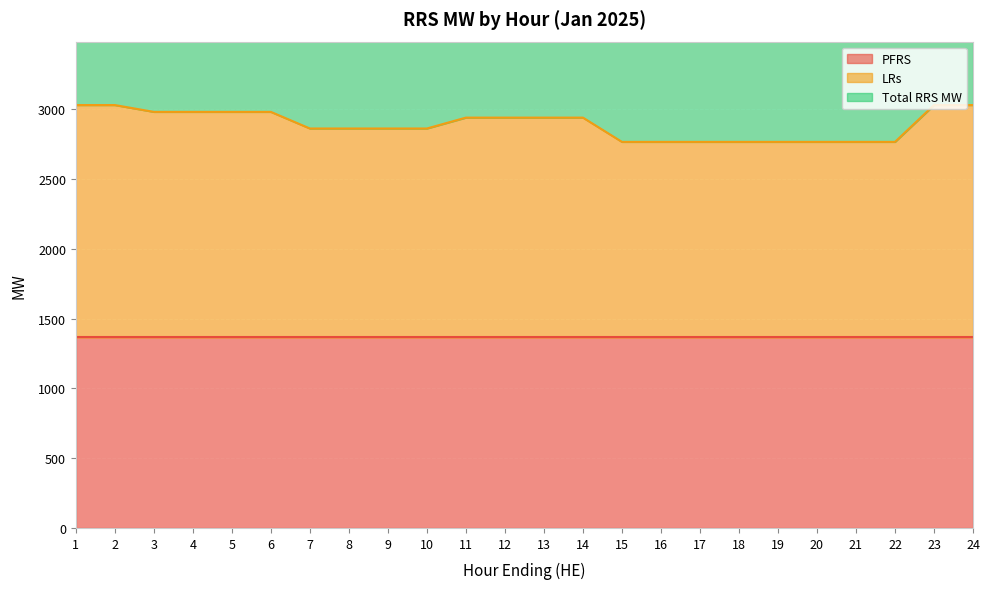

The LRs series shows 2941 at 14. True or false?

True